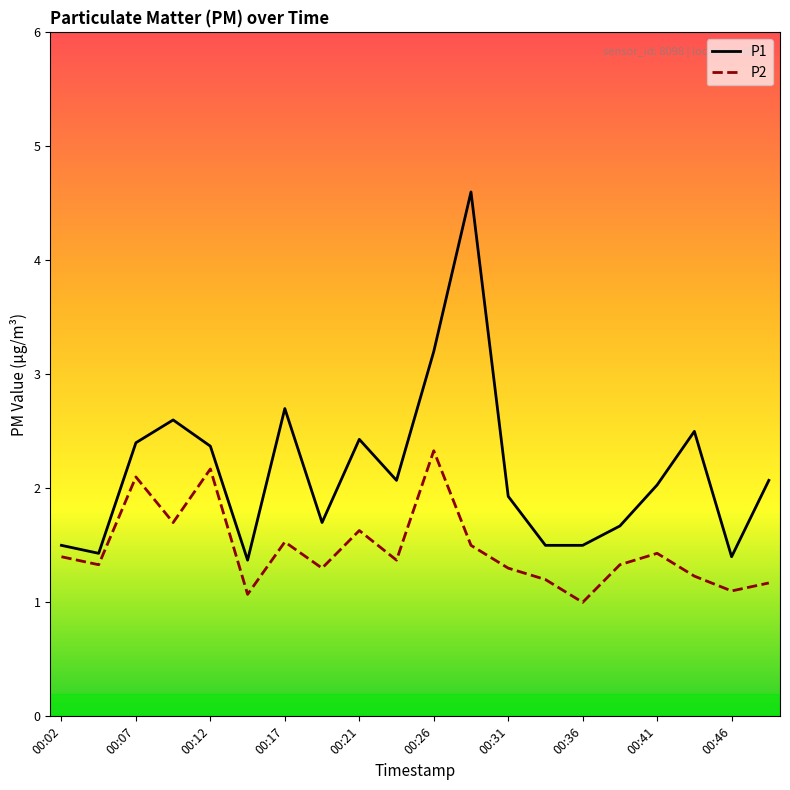

Reading left to right, extract all data points from this chart.

P1: 1.5	1.4	2.4	2.6	2.4	1.4	2.7	1.7	2.4	2.1	3.2	4.6	1.9	1.5	1.5	1.7	2.0	2.5	1.4	2.1
P2: 1.4	1.3	2.1	1.7	2.2	1.1	1.5	1.3	1.6	1.4	2.3	1.5	1.3	1.2	1.0	1.3	1.4	1.2	1.1	1.2